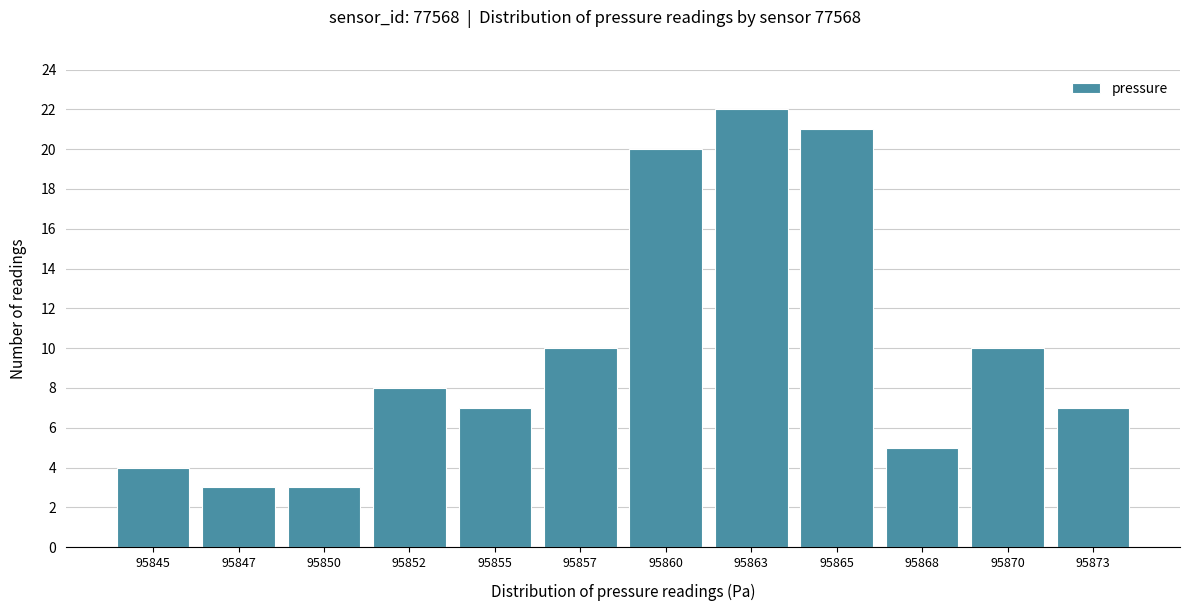

Reading right to left, what are all the values shown in this chart?

95873=7	95870=10	95868=5	95865=21	95863=22	95860=20	95857=10	95855=7	95852=8	95850=3	95847=3	95845=4